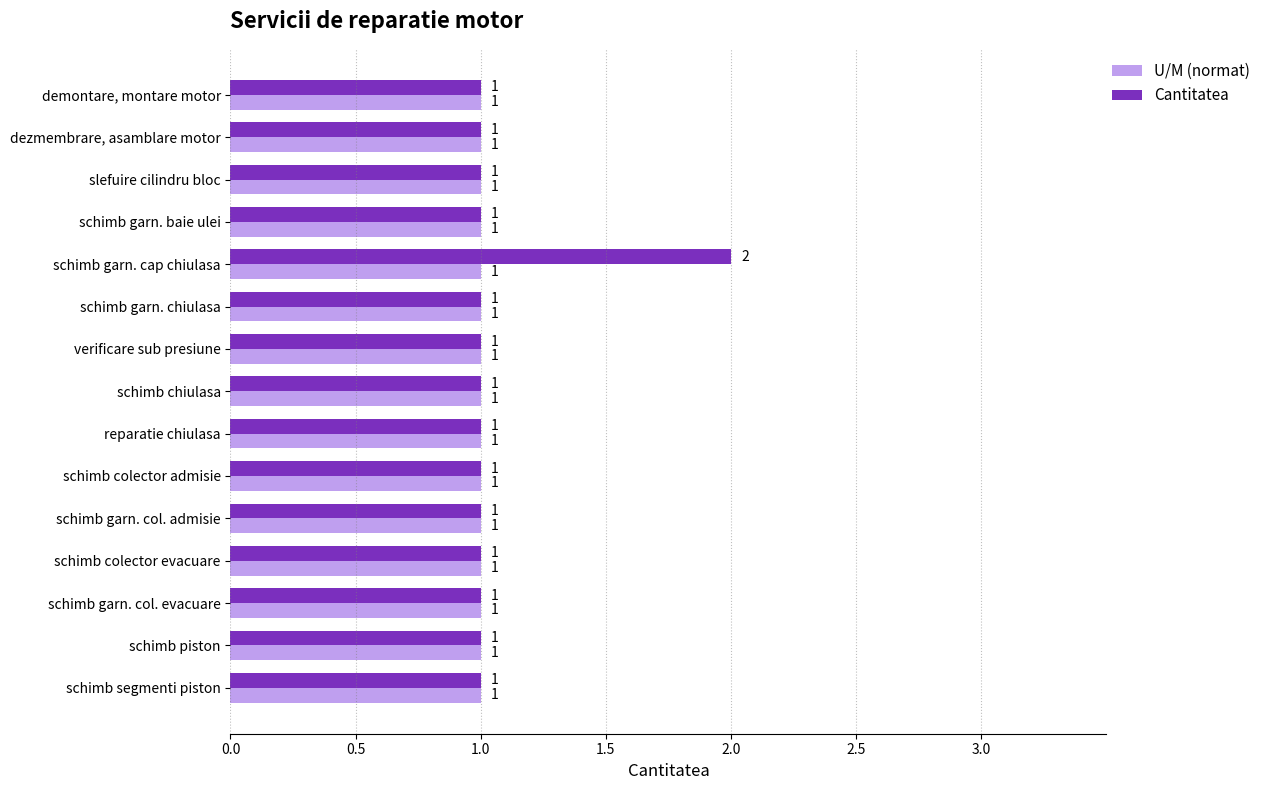

What is the sum of all Cantitatea values?

16